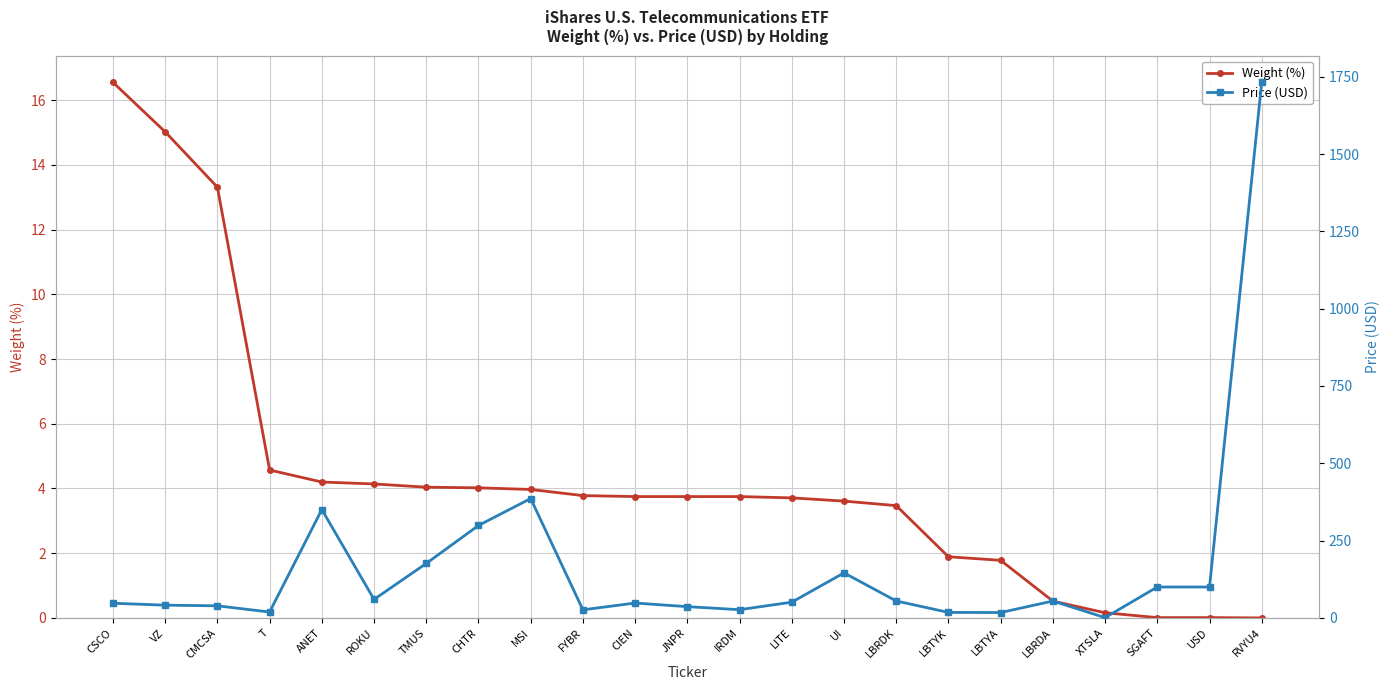

How many data points does each series have?

23